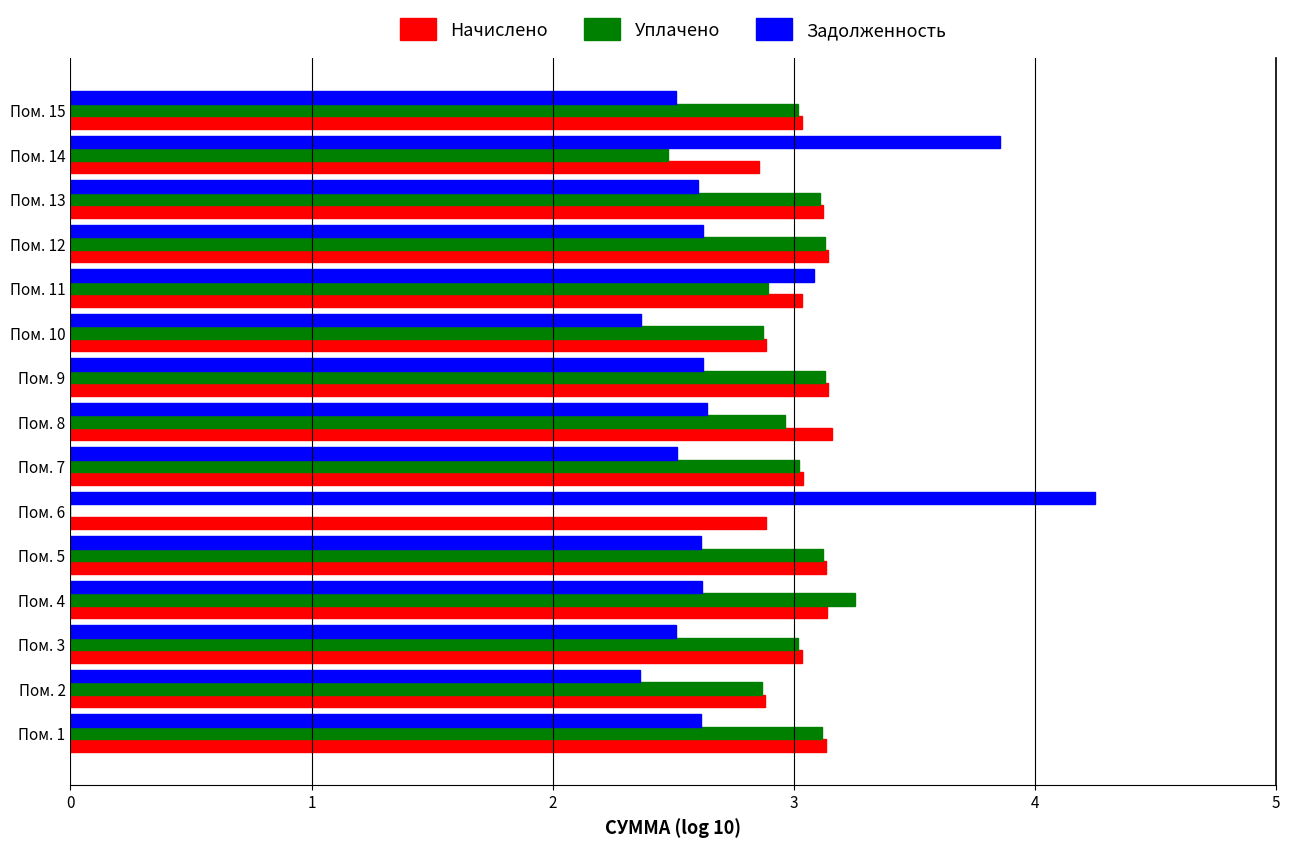

The Уплачено series shows 3.0 at Пом. 7. True or false?

True